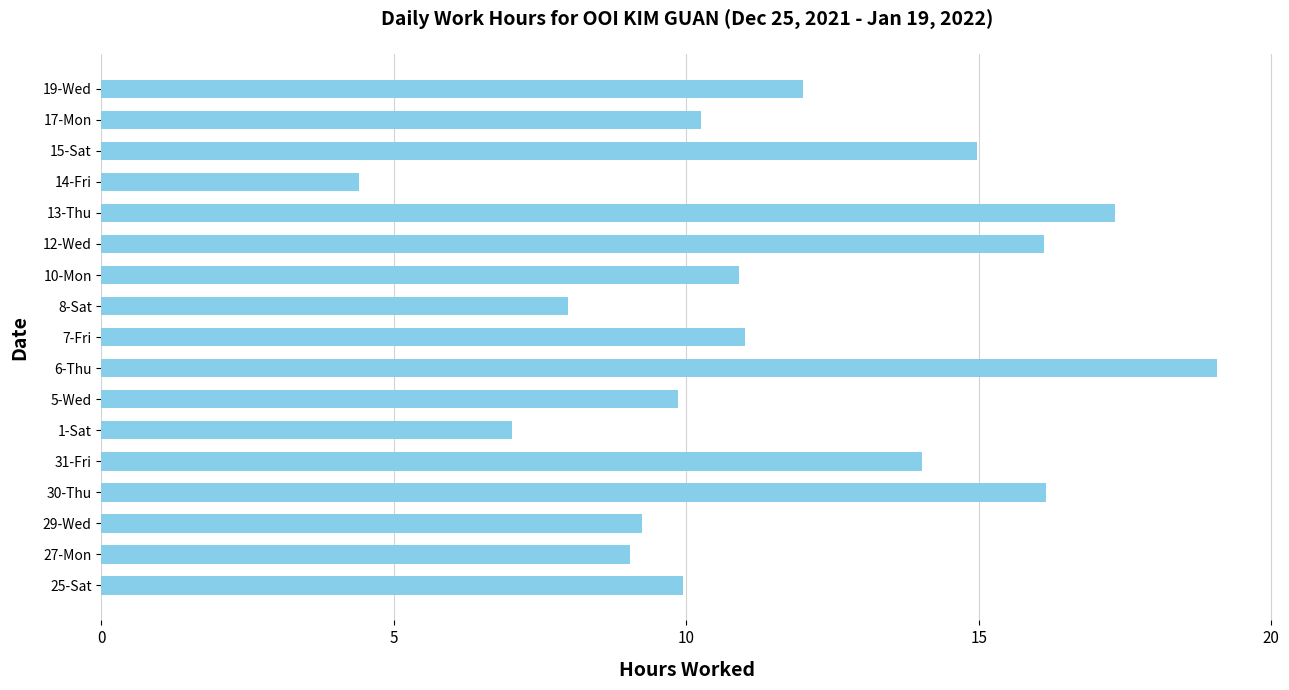

What is the average value?

11.7